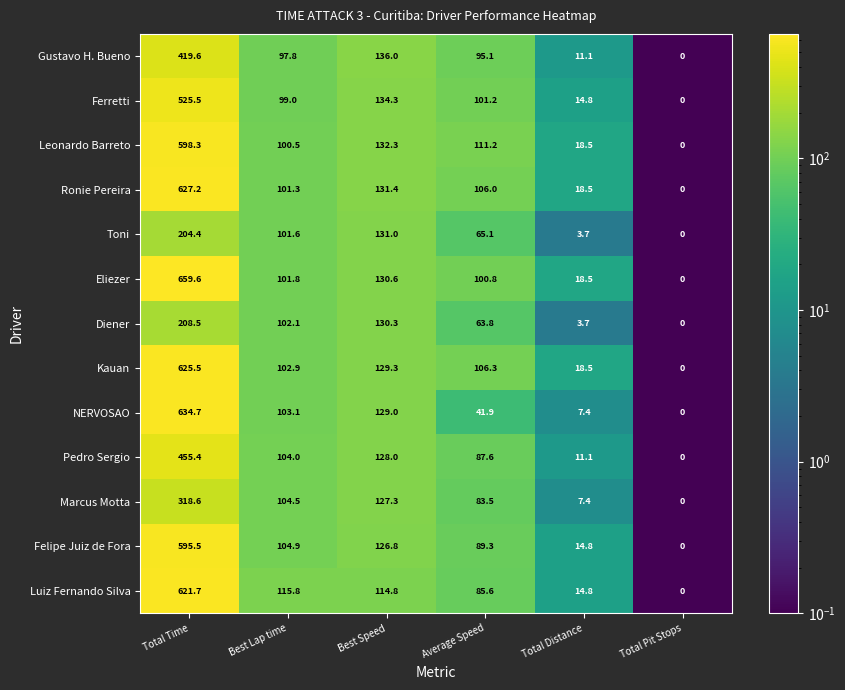

The value of Gustavo H. Bueno at Best Speed is 233.9. True or false?

False